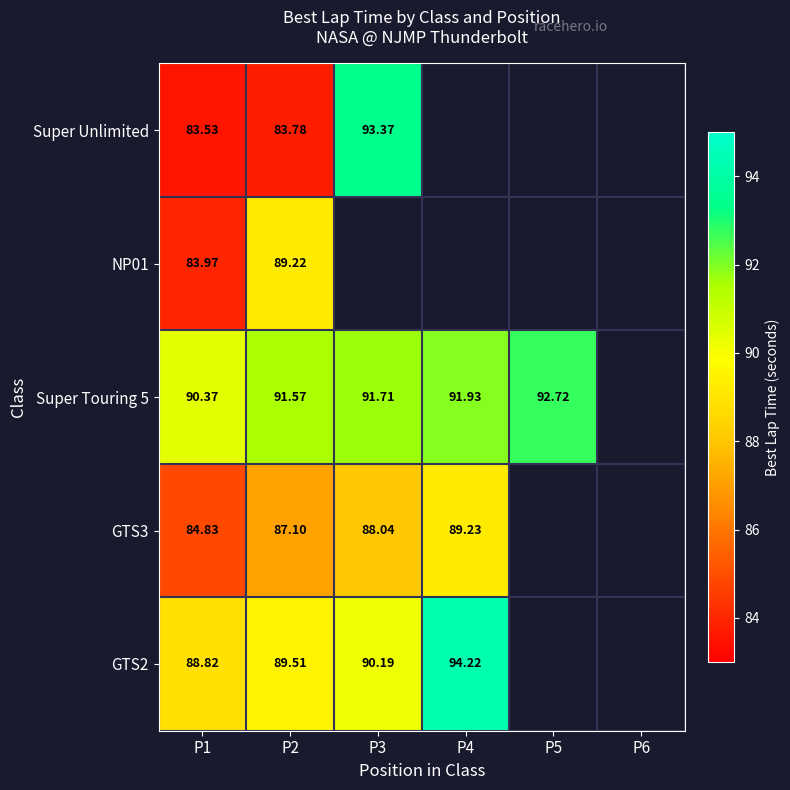

What is the difference between the maximum and minimum values in the GTS2 series?

5.4